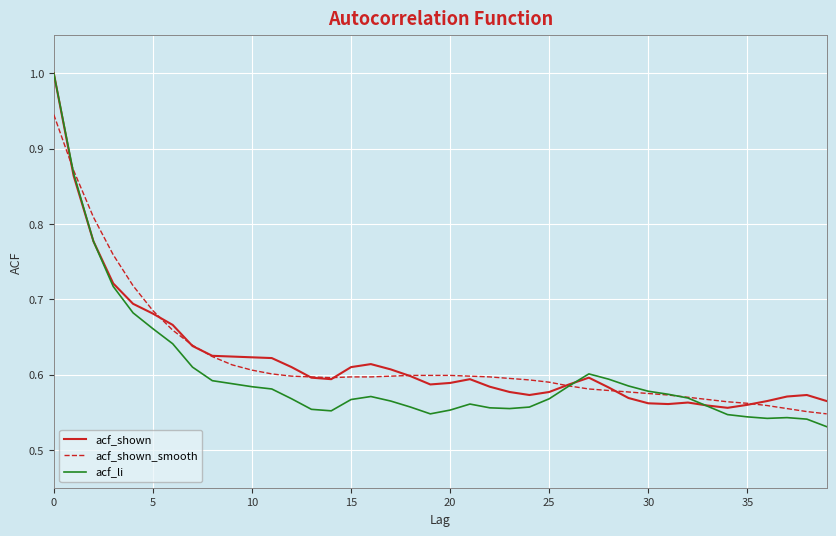

Which series has the largest range (max minus min)?

acf_li